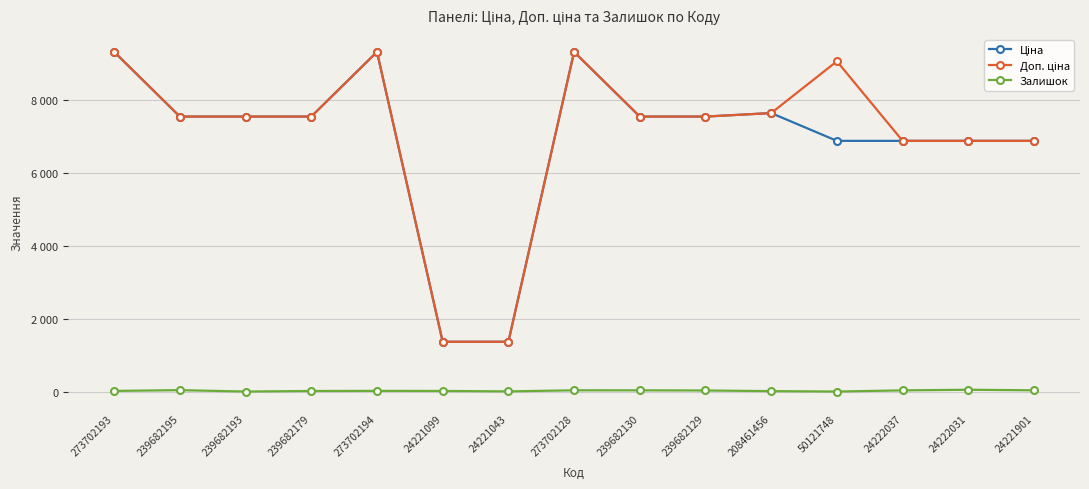

True or false: Ціна and Залишок cross at least once.

False